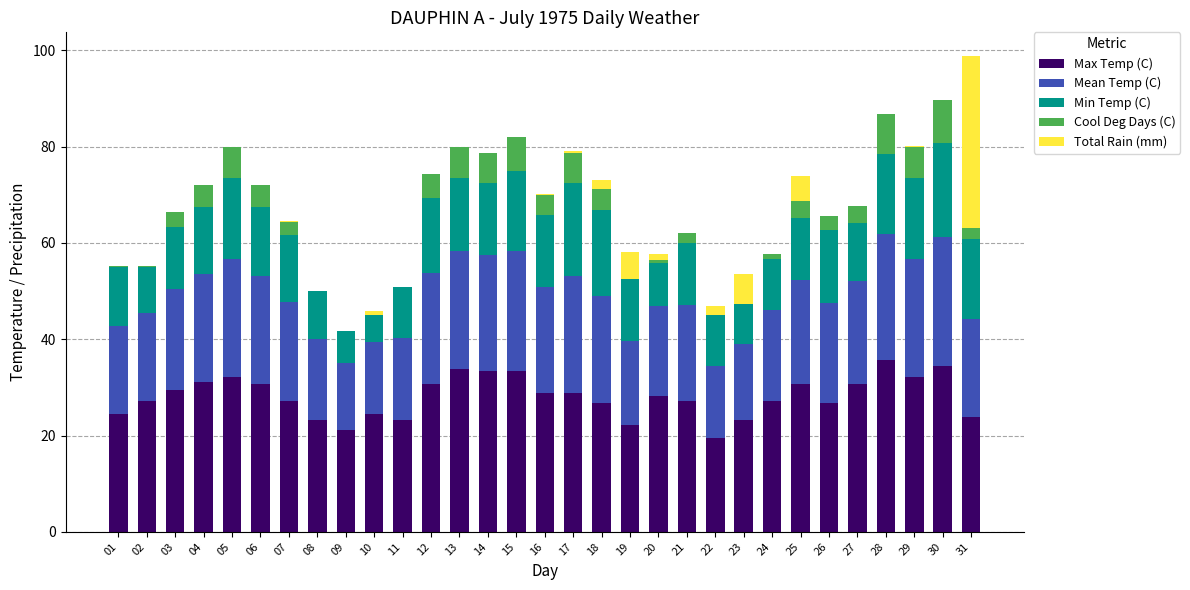

What is the total value across all series at 13?

79.9